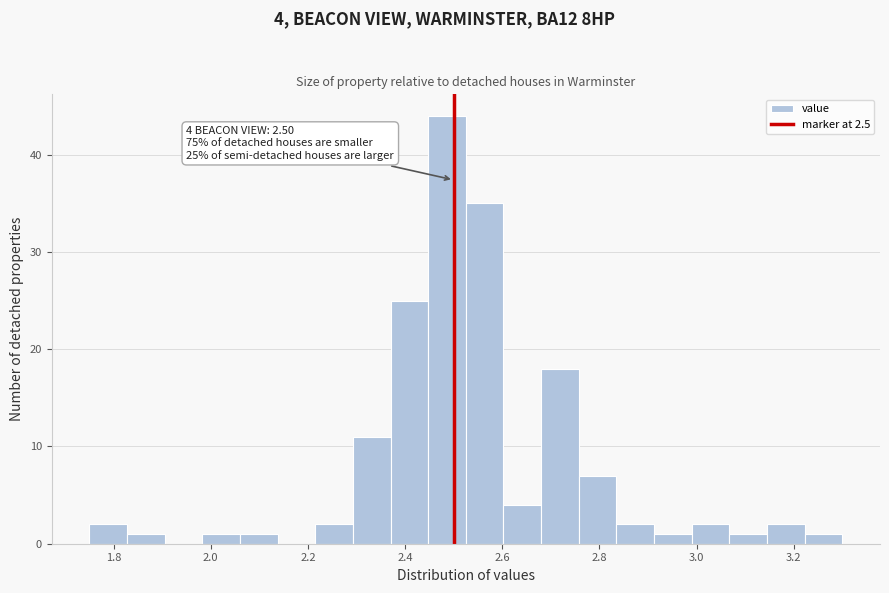

Read against the x-axis, roughly where is the centre of the tallest bar?

2.48